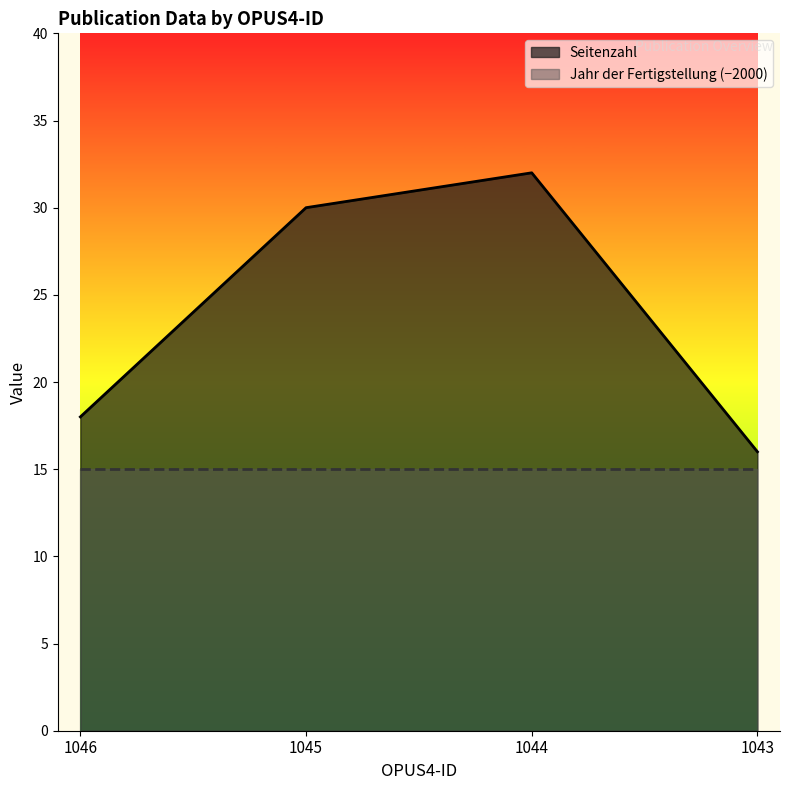

What is the value of the 2nd point from the left?

30